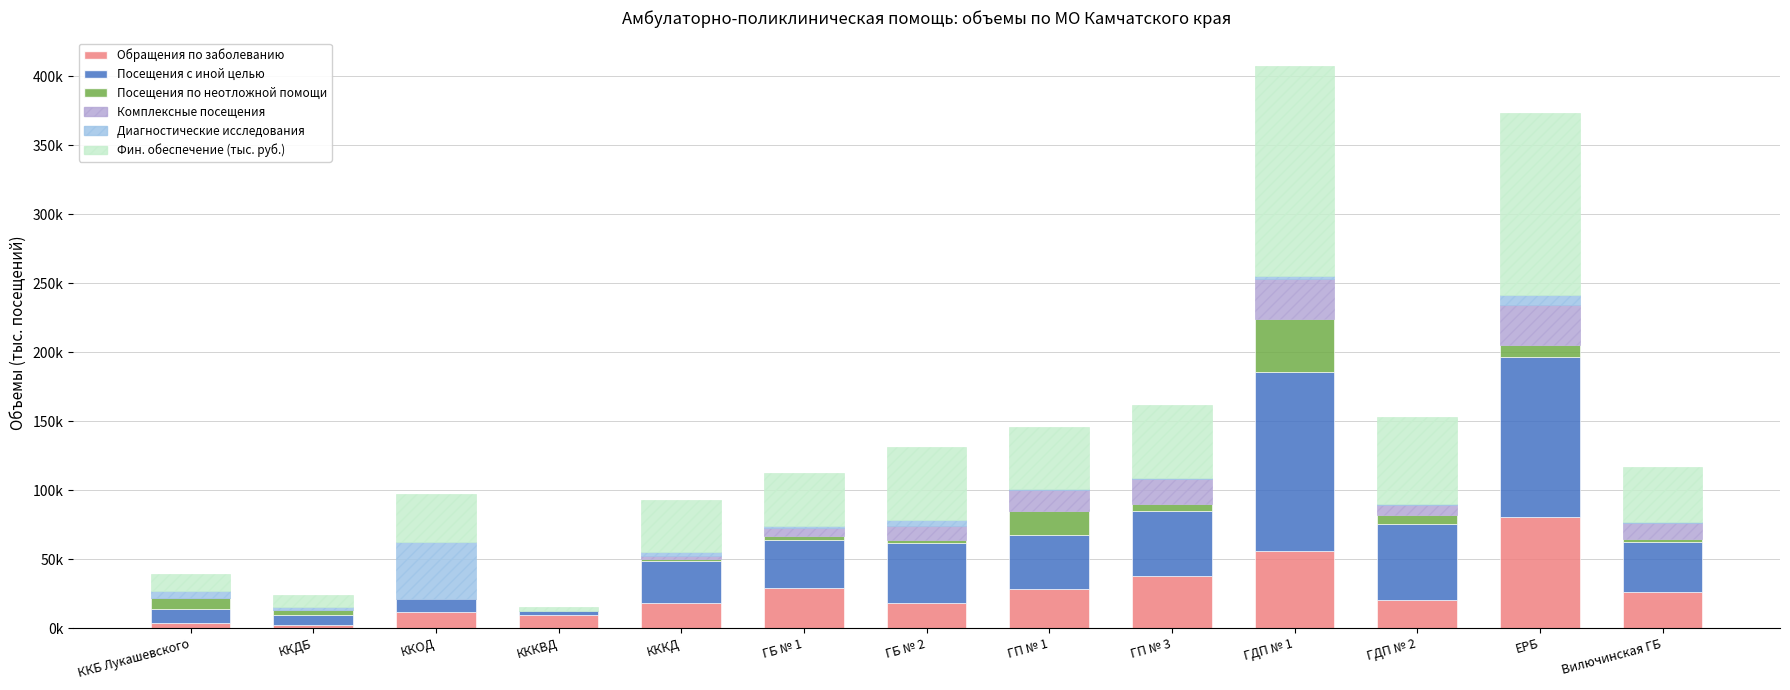

Are the bars horizontal?

No